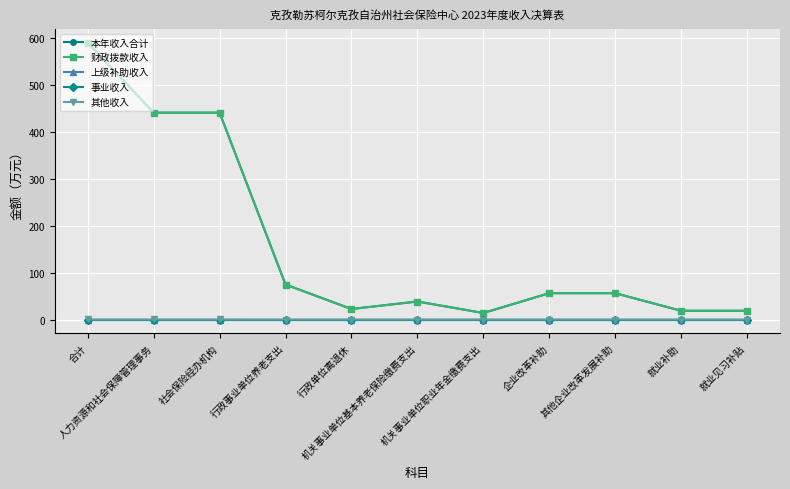

True or false: 本年收入合计 has a value of 128.5 at 合计.

False